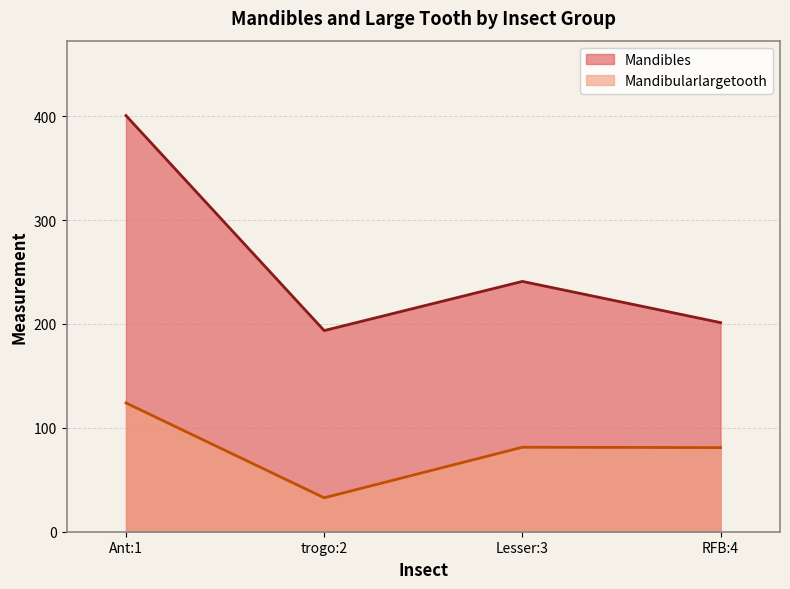

Rank the series at 2 from highest to lowest value.

Mandibles, Mandibularlargetooth